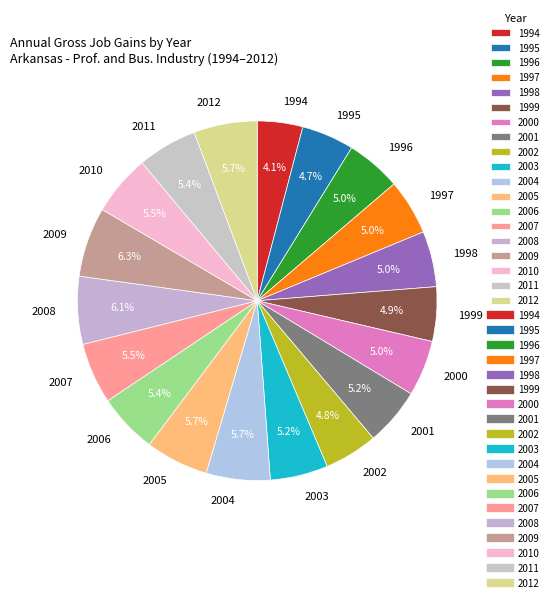

What percentage is the 1996 slice, to the nearest percent?

5%